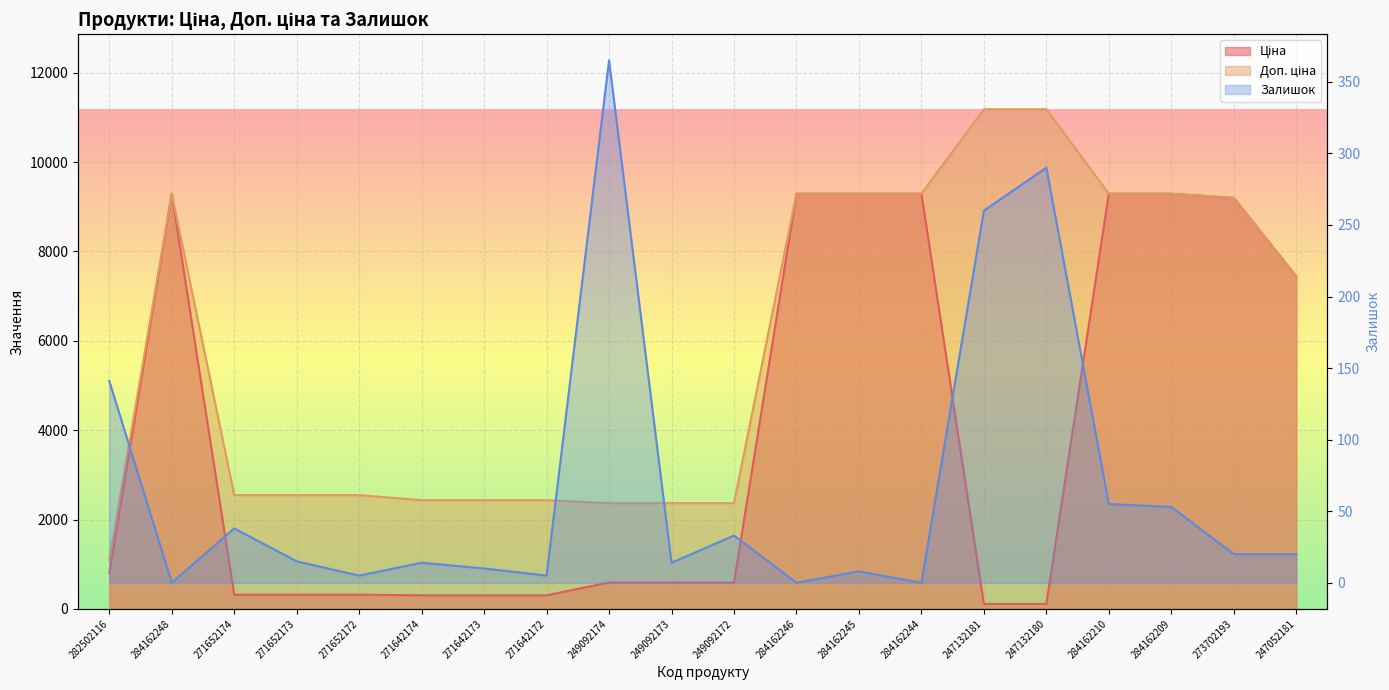

What is the difference between the Залишок values at 249092172 and 273702193?

13.0